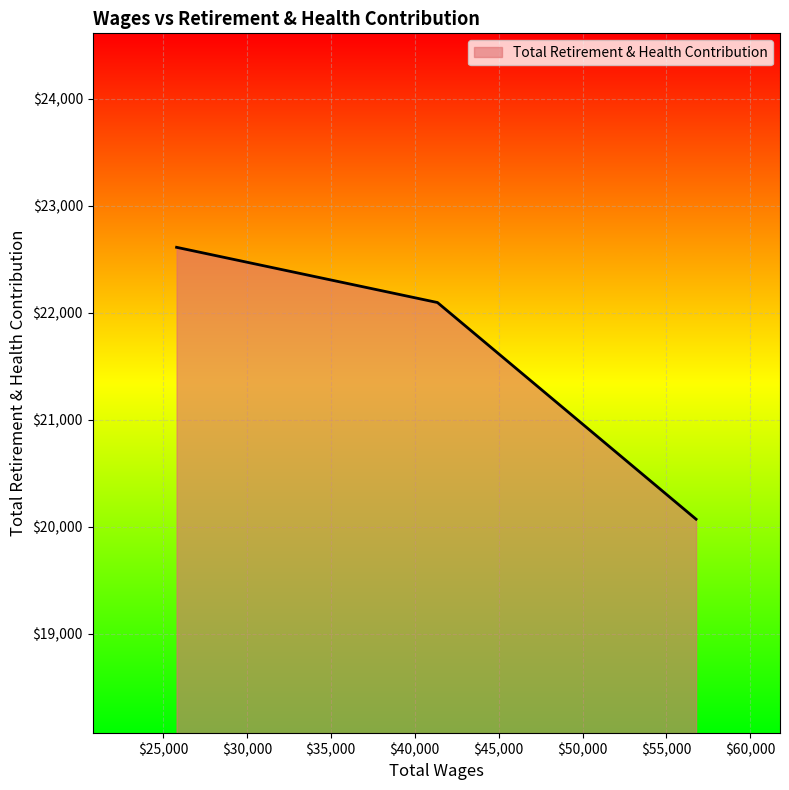

What is the average value?

21592